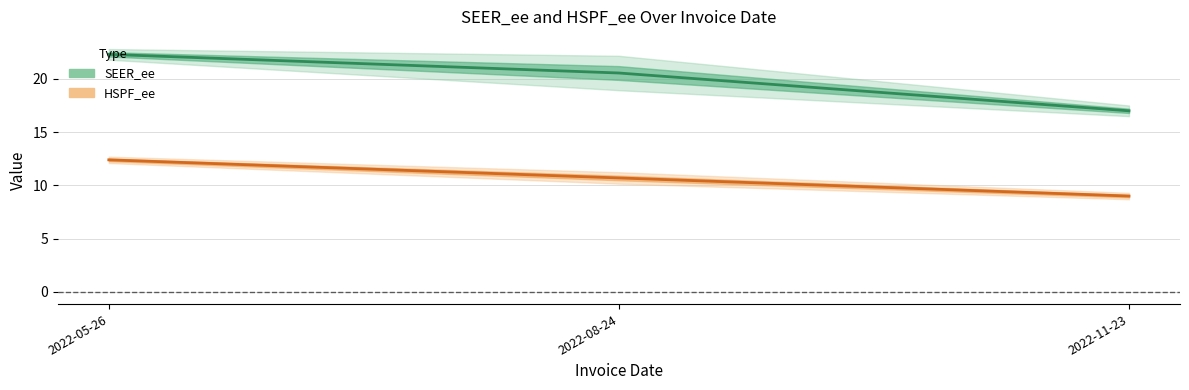

What is the average value of the HSPF_ee series?

10.7